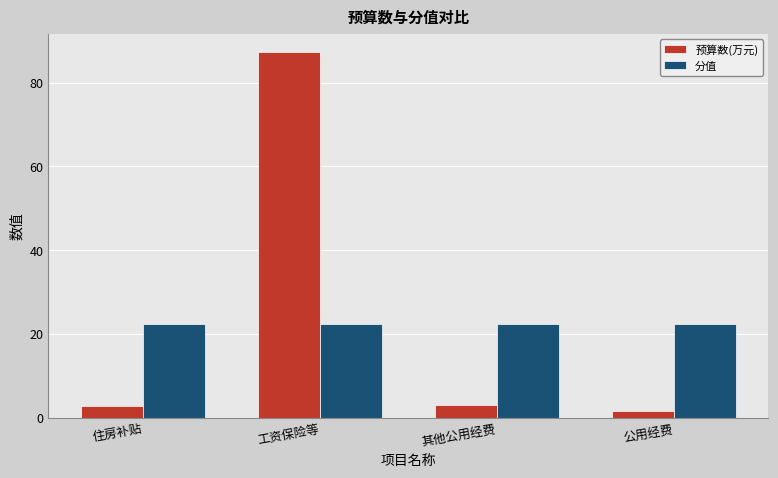

What is the label of the 1st bar from the left?

住房补贴